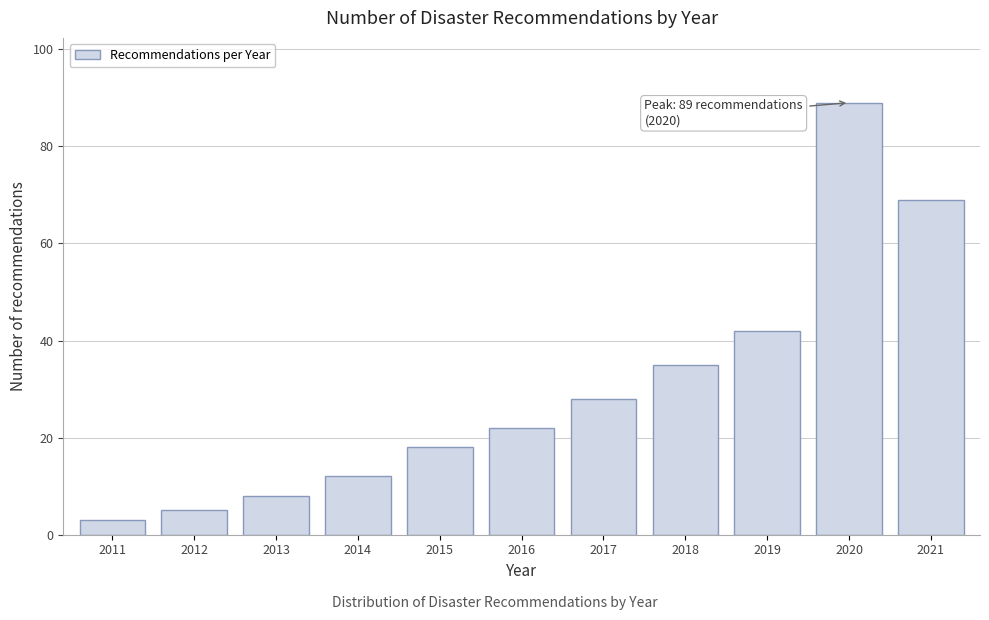

Reading left to right, extract all data points from this chart.

2011=3	2012=5	2013=8	2014=12	2015=18	2016=22	2017=28	2018=35	2019=42	2020=89	2021=69